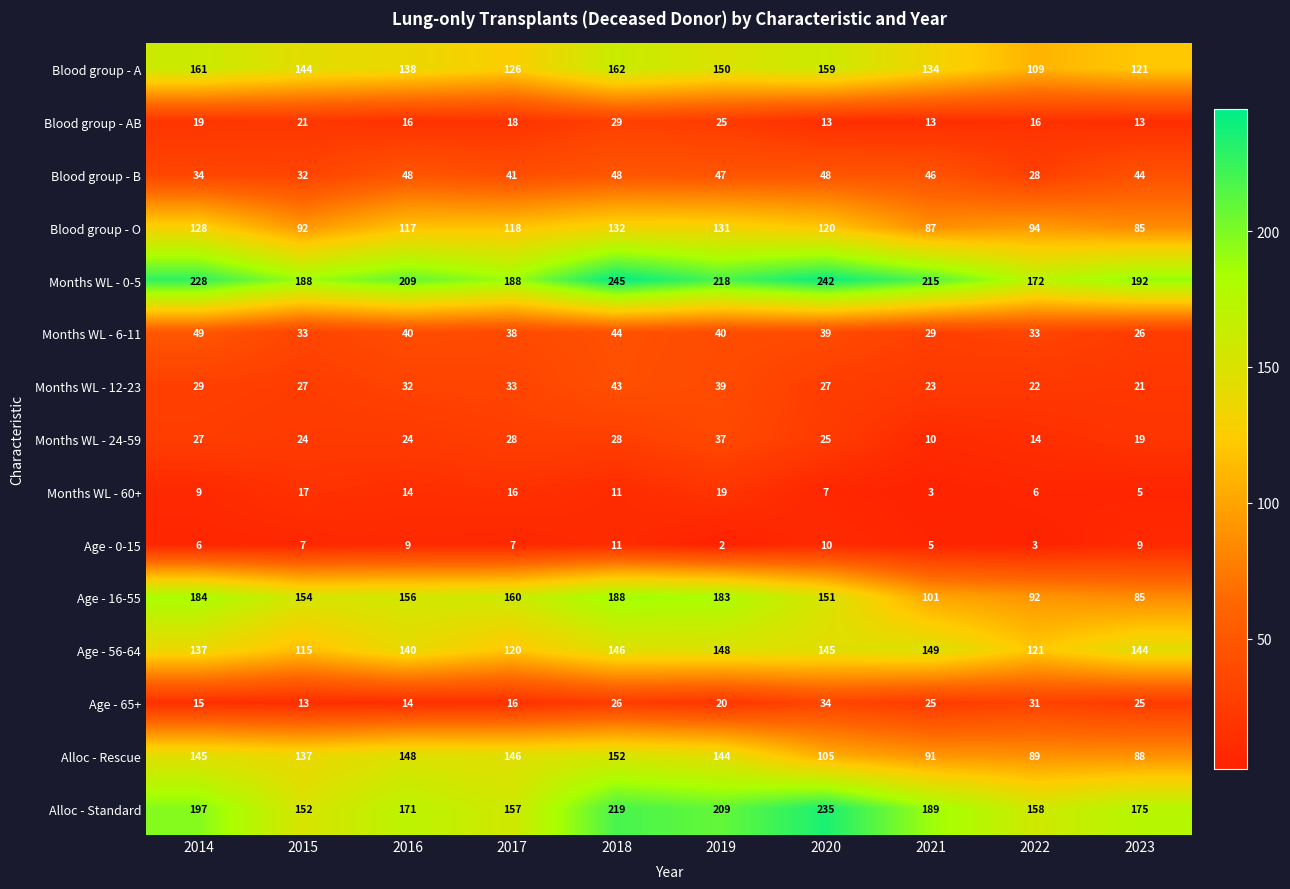

Rank the series by their maximum value, from highest to lowest.

Months WL - 0-5, Alloc - Standard, Age - 16-55, Blood group - A, Alloc - Rescue, Age - 56-64, Blood group - O, Months WL - 6-11, Blood group - B, Months WL - 12-23, Months WL - 24-59, Age - 65+, Blood group - AB, Months WL - 60+, Age - 0-15